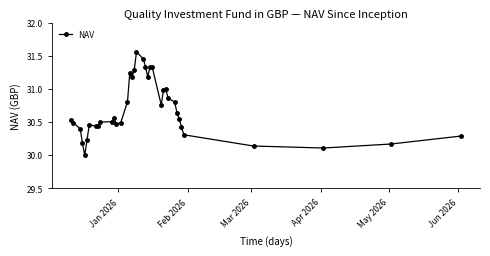

True or false: the data has more than 0 interior local peaks.

True